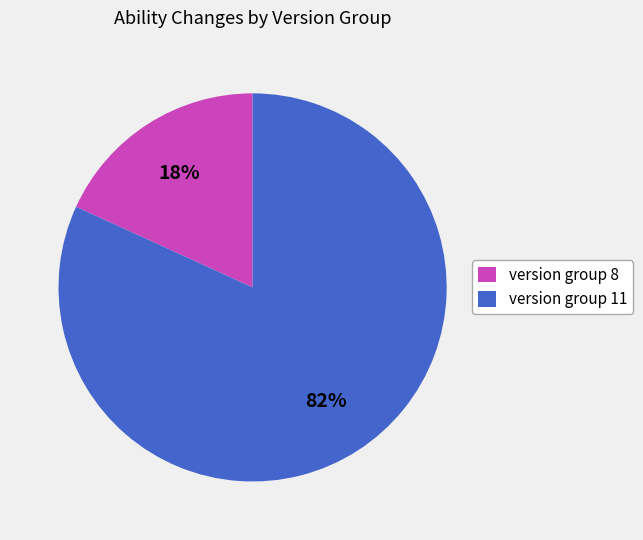

Is version group 8 the majority of the pie?

No